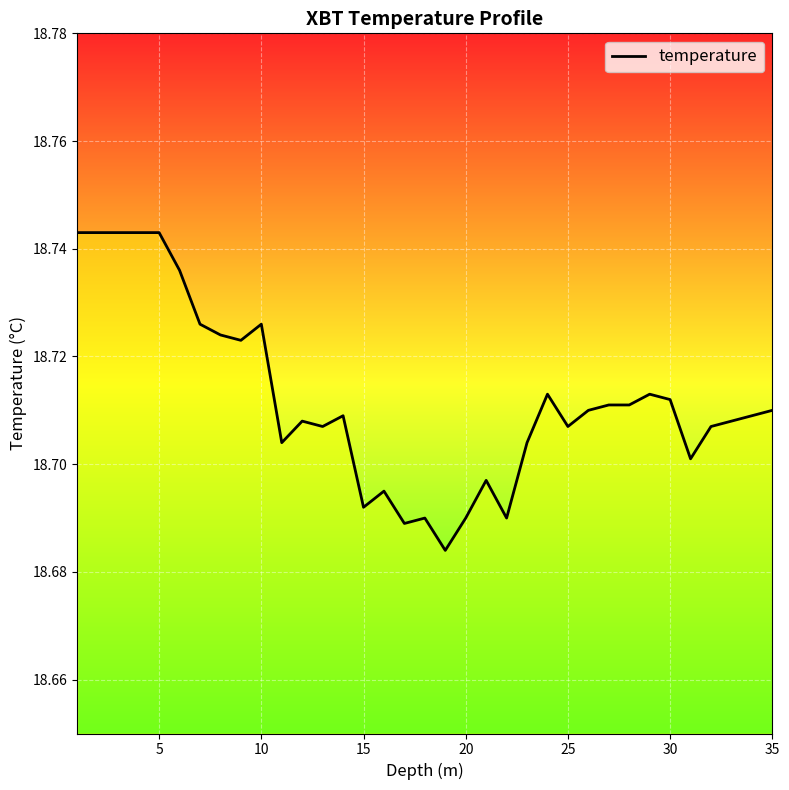

How many lines are shown in the chart?

1